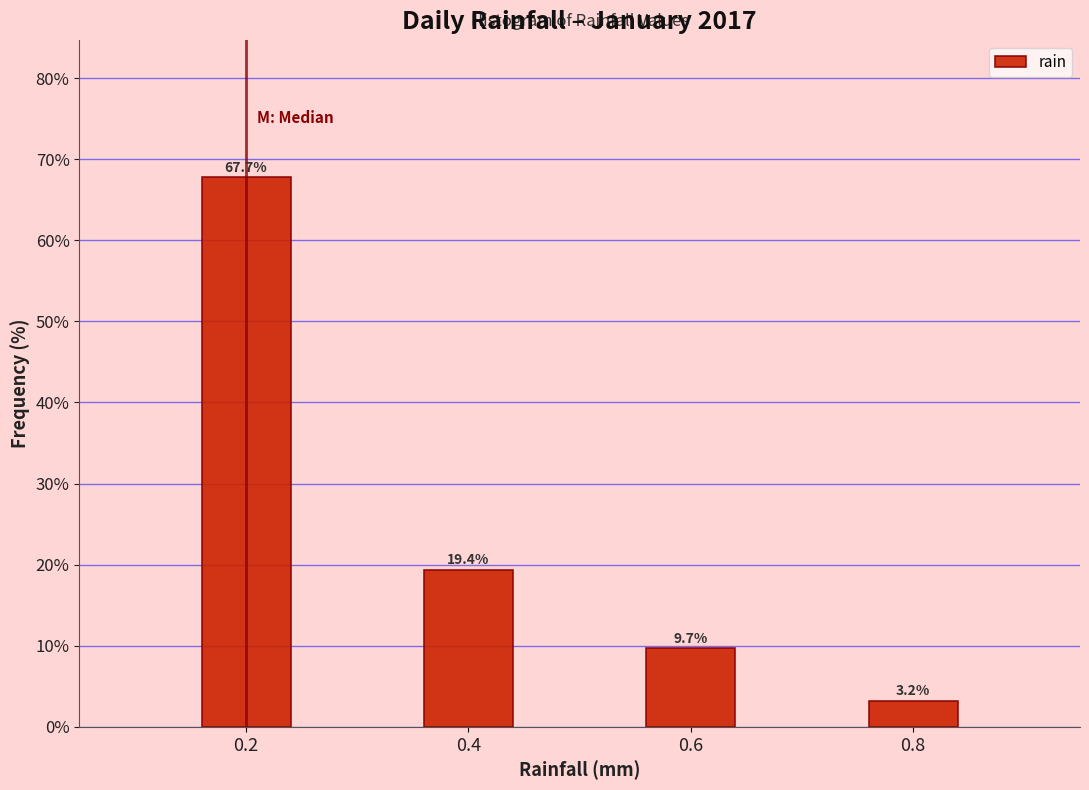

Reading right to left, transcribe all the data shown in this chart.

0.8=3.2	0.6=9.7	0.4=19.4	0.2=67.7